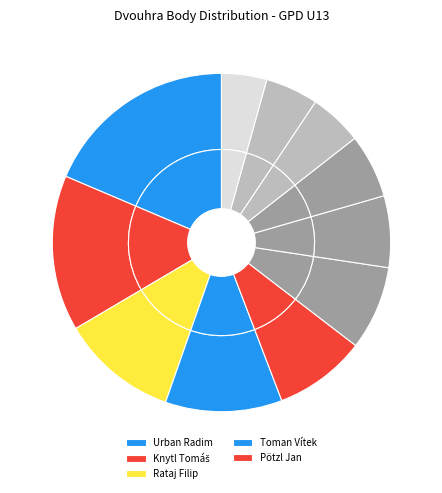

How many segments does this pie chart have?

11